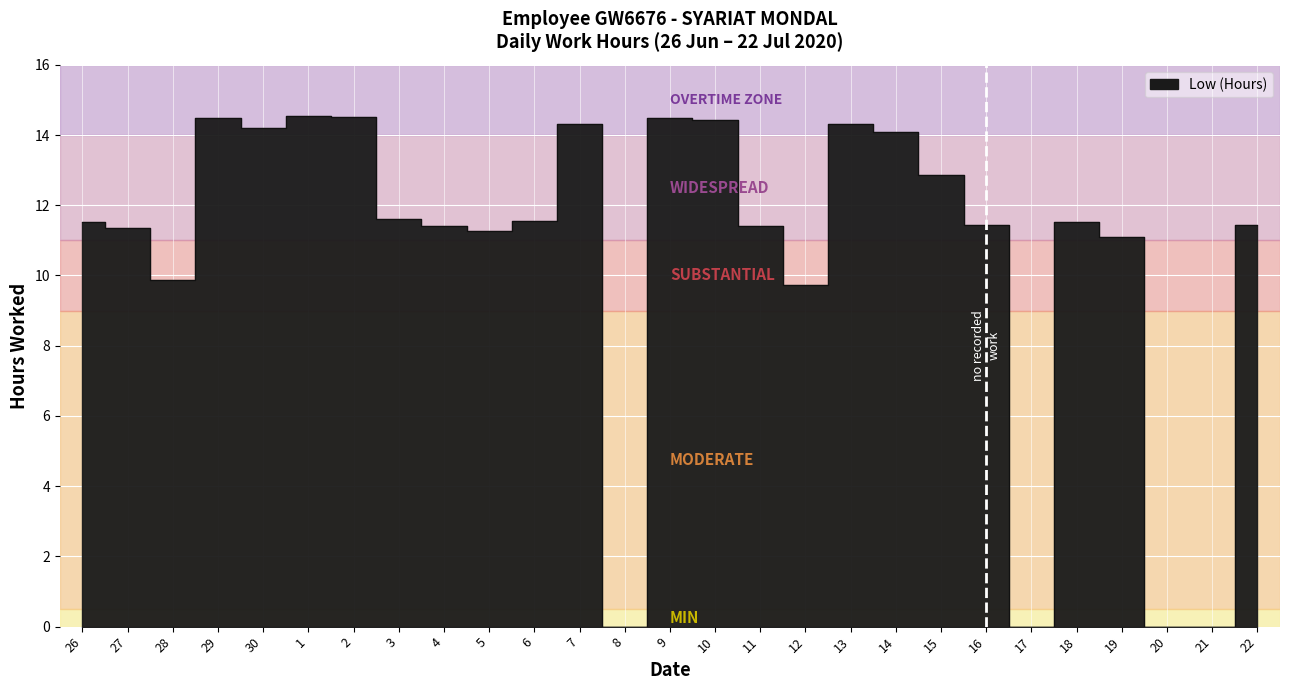

How many distinct data groups are displayed?

1